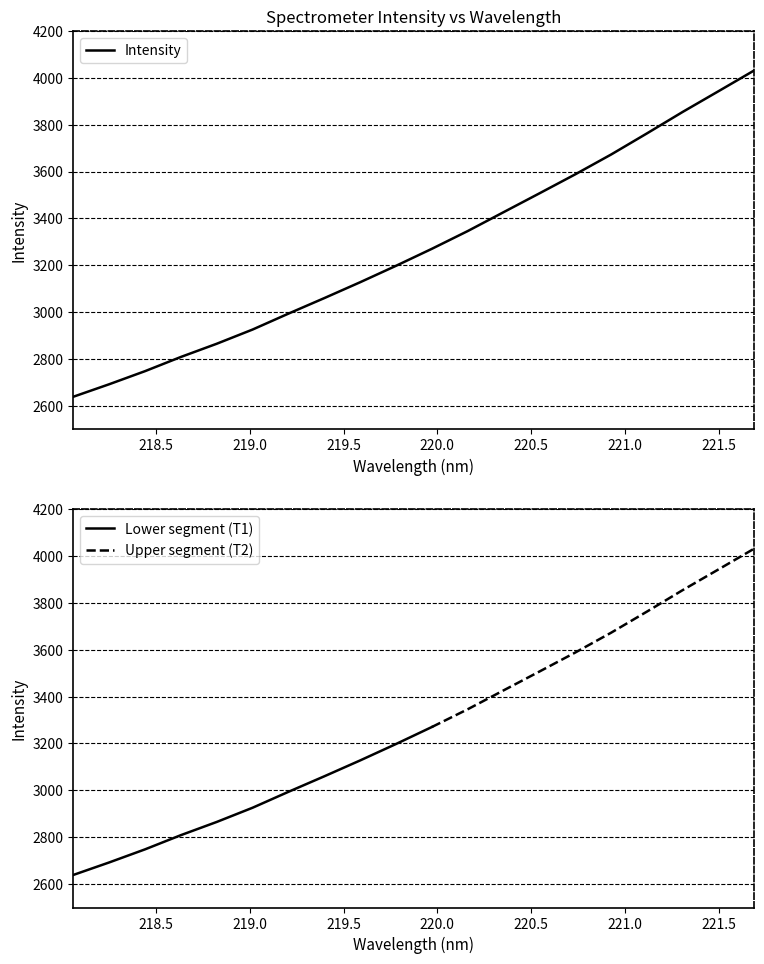

What is the sum of all values?

65460.2